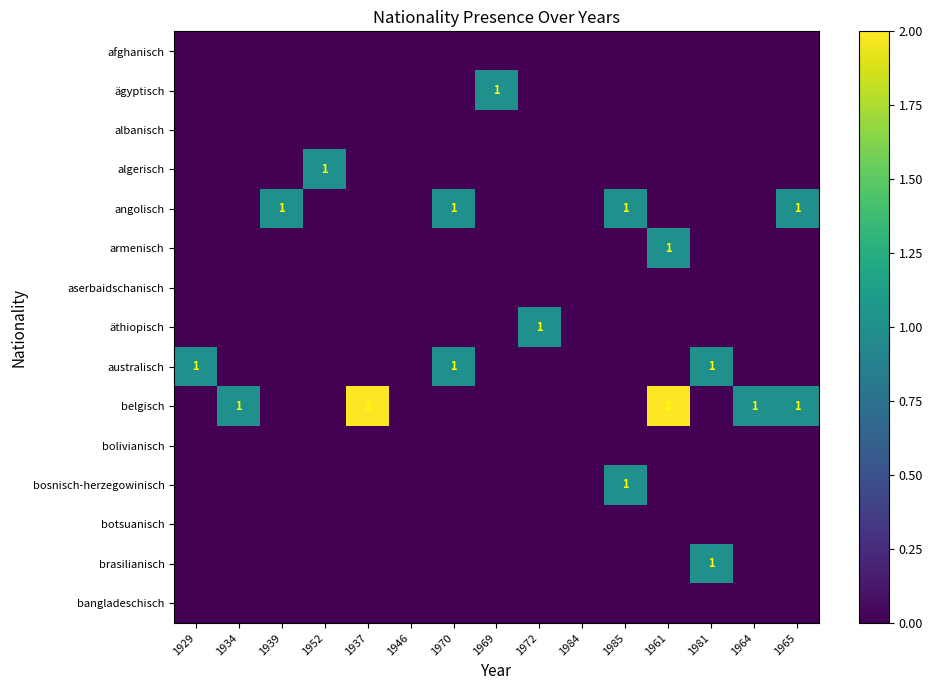

True or false: algerisch has a value of 1 at 1952.

True